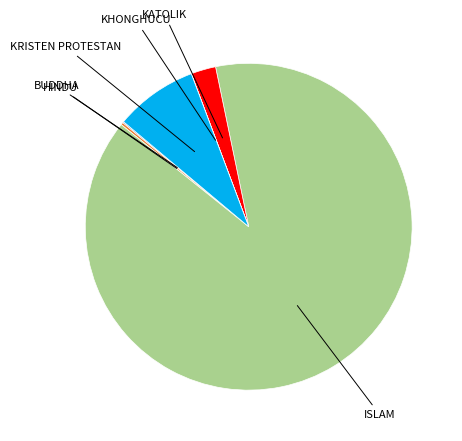

Which slice is the largest?

ISLAM